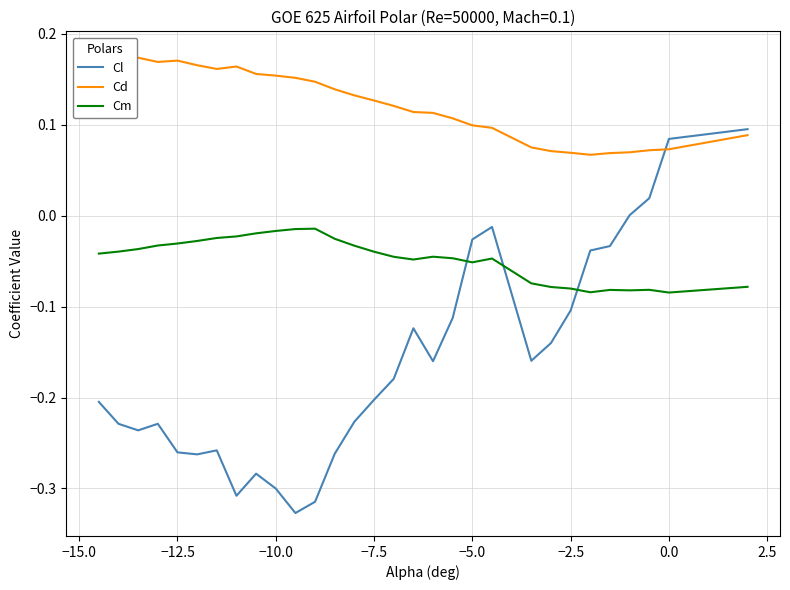

True or false: Cm has more than 0 points higher than both neighbors.

True